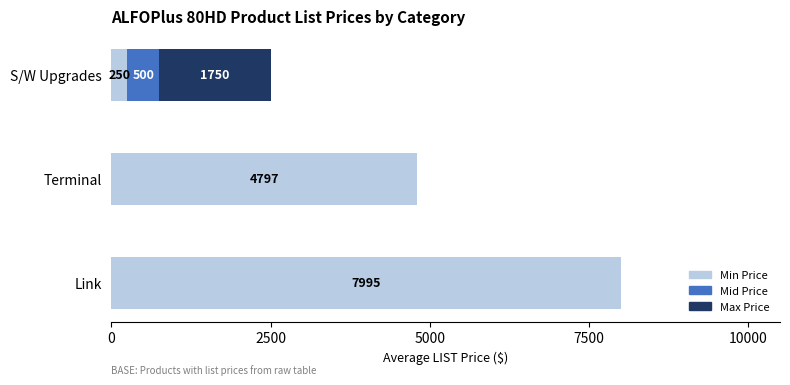

Which category has the highest value in the Min Price series?

Link